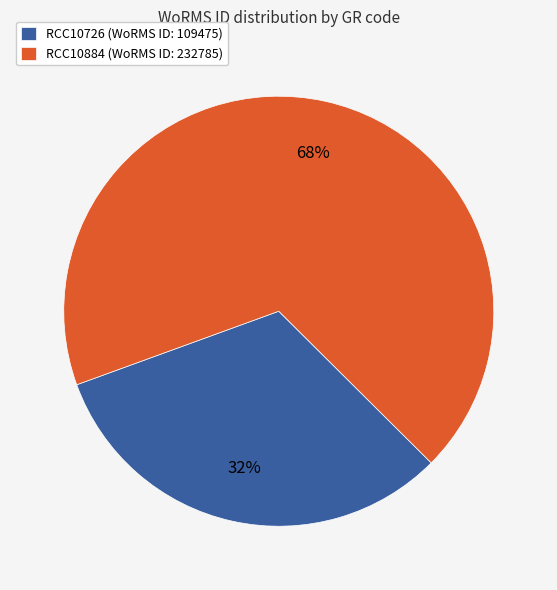

Count the number of slices in the pie.

2